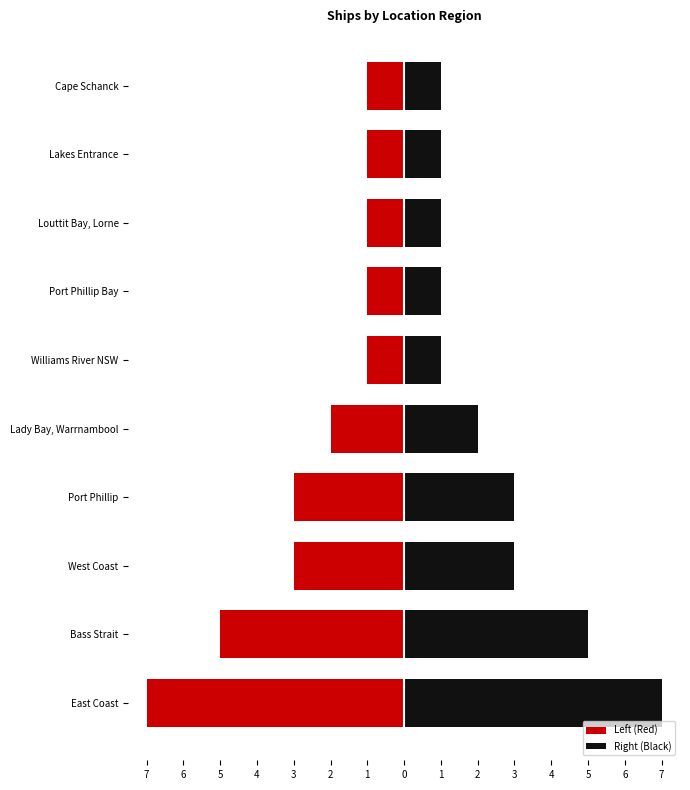

Which series has the largest range (max minus min)?

Left (Red)